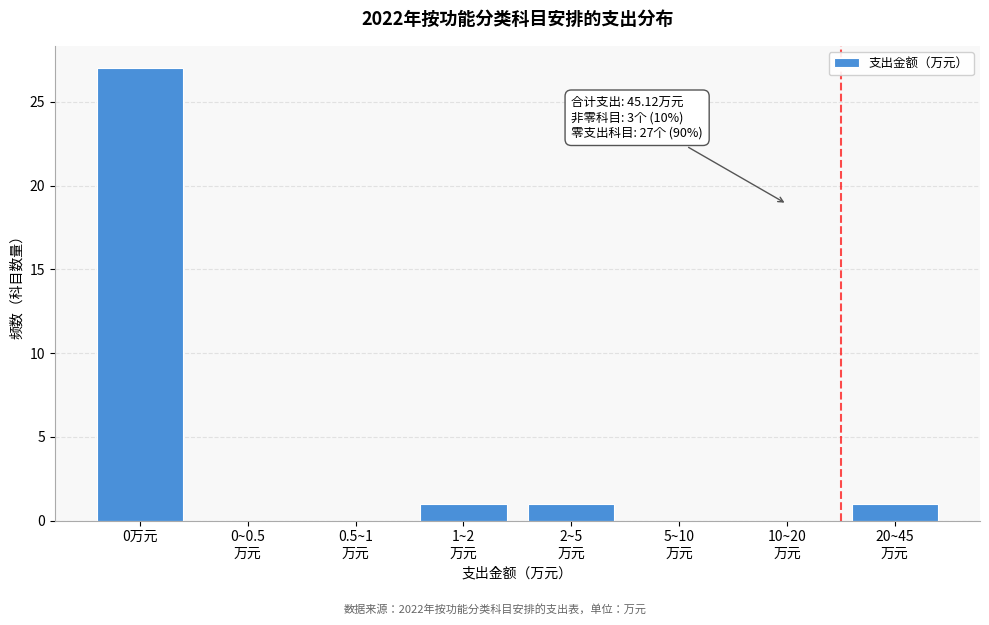

What is the maximum value shown in the chart?

27